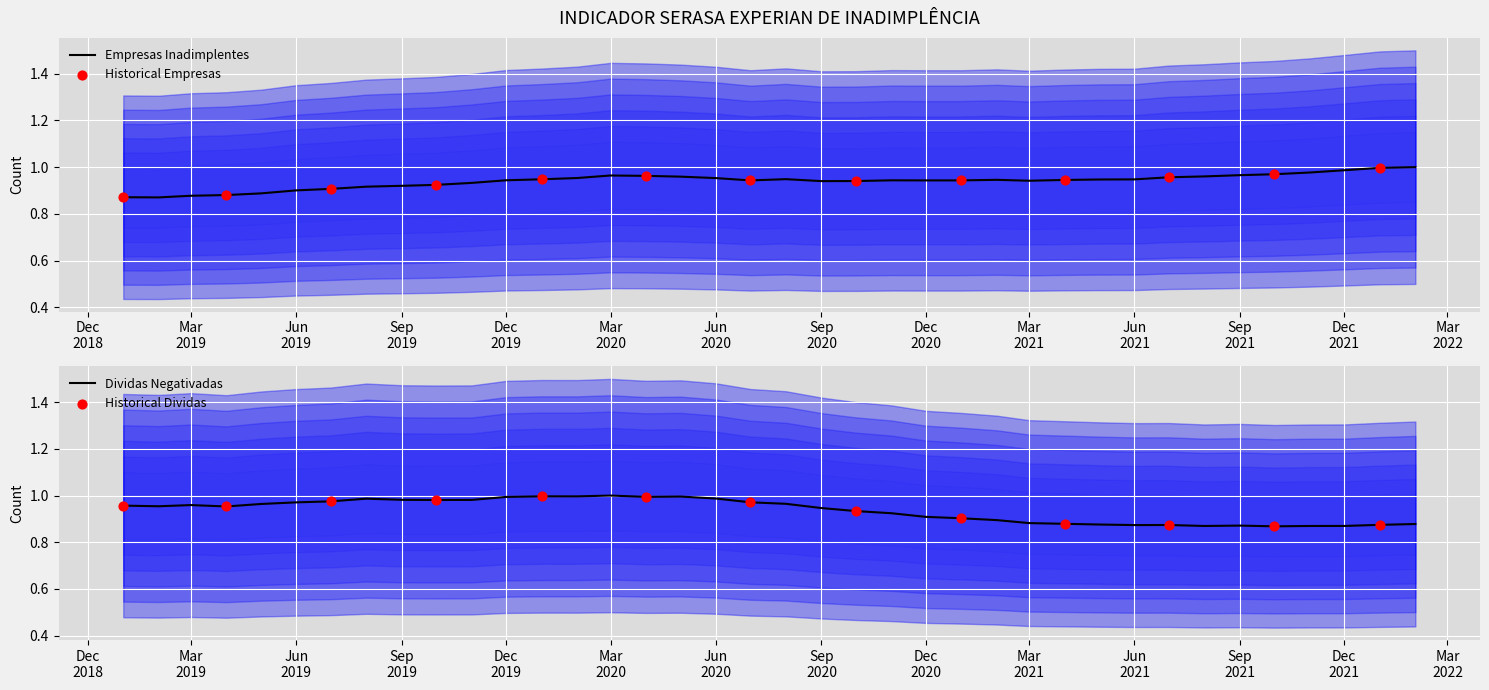

At which category is the sum across all series the highest?

Mar 2020